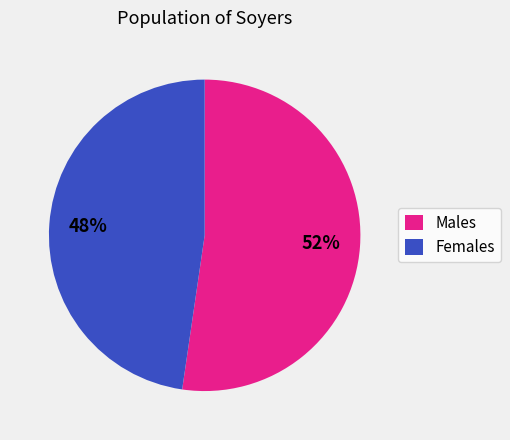

Does any single category account for the majority?

Yes